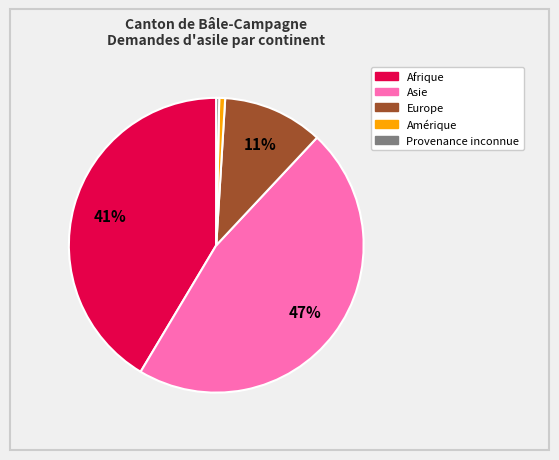

Does any single category account for the majority?

No